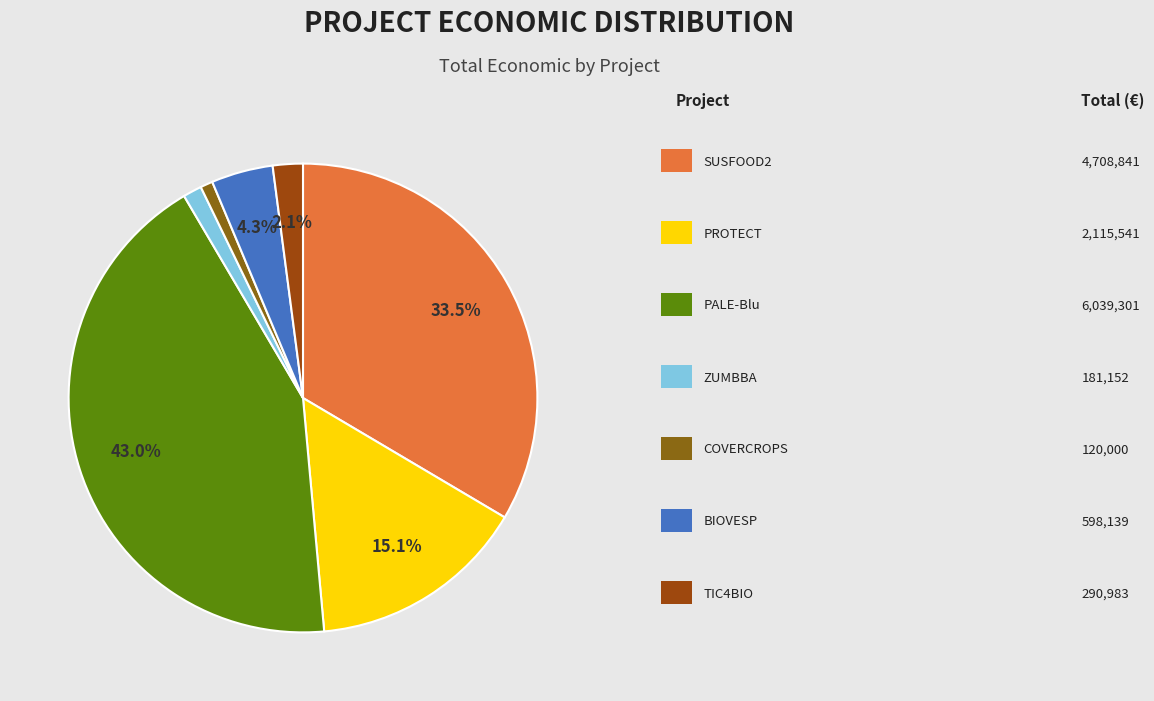

How many slices are in this pie chart?

7